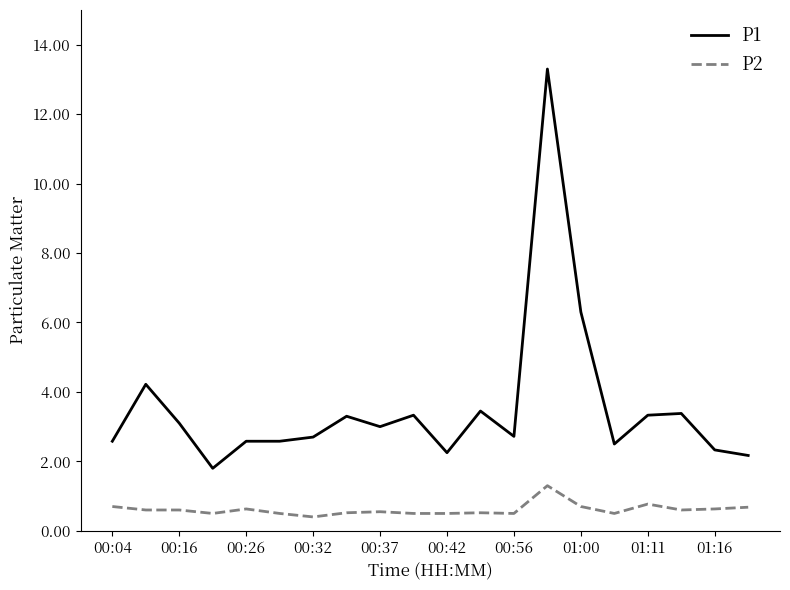

List the series in order of their overall mean, lowest first.

P2, P1